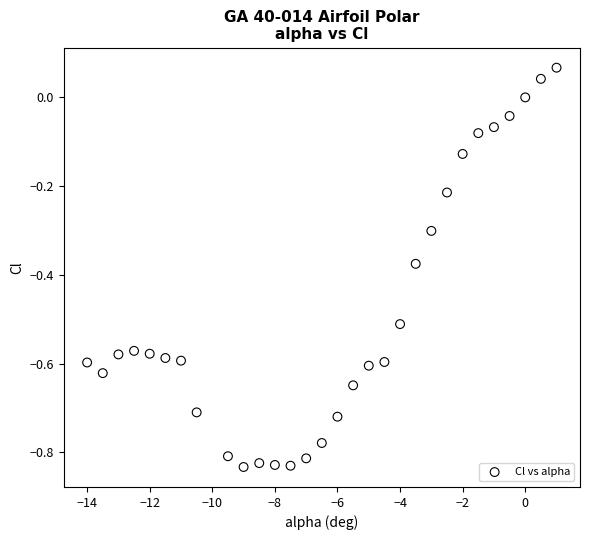

What is the range of X values (max minus min)?

15.0